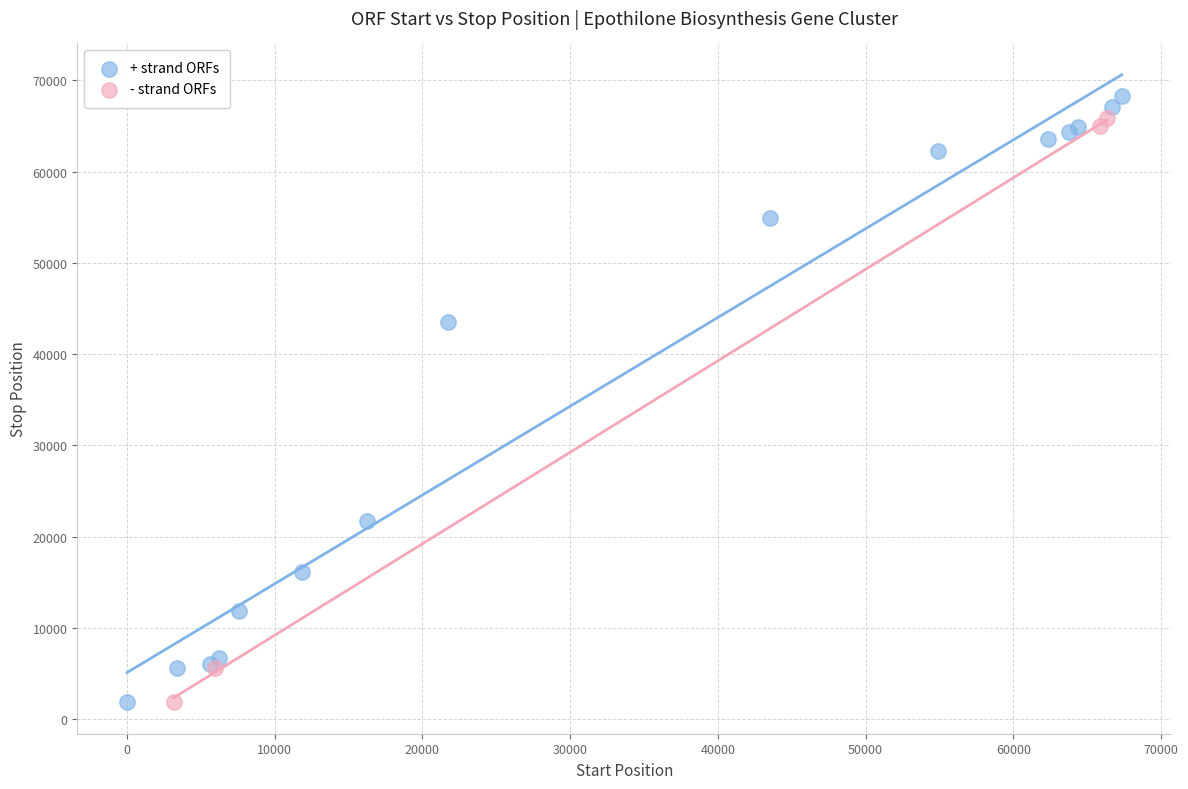

Which series contains the highest Y value?

+ strand ORFs